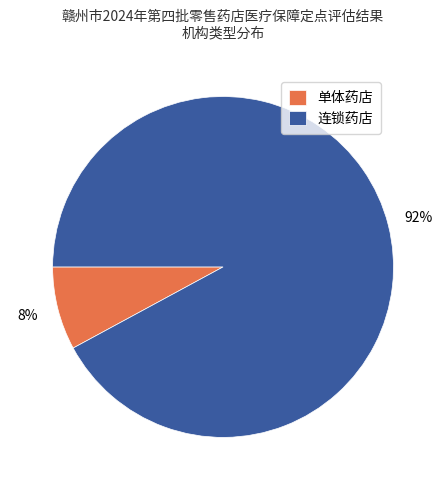

Do 单体药店 and 连锁药店 together represent more than half of the pie?

Yes